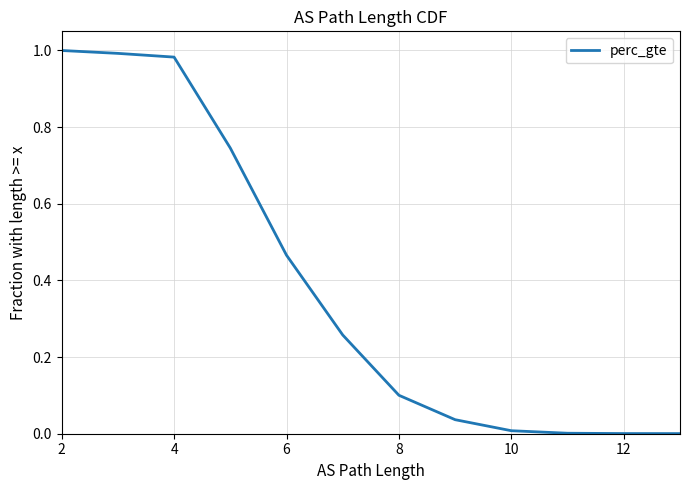

What is the value of the 6th point from the left?

0.3